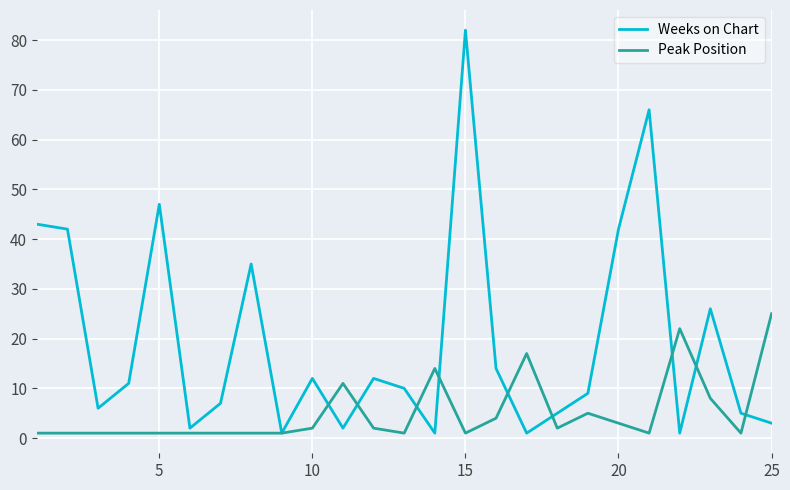

Which series has the widest spread of values?

Weeks on Chart